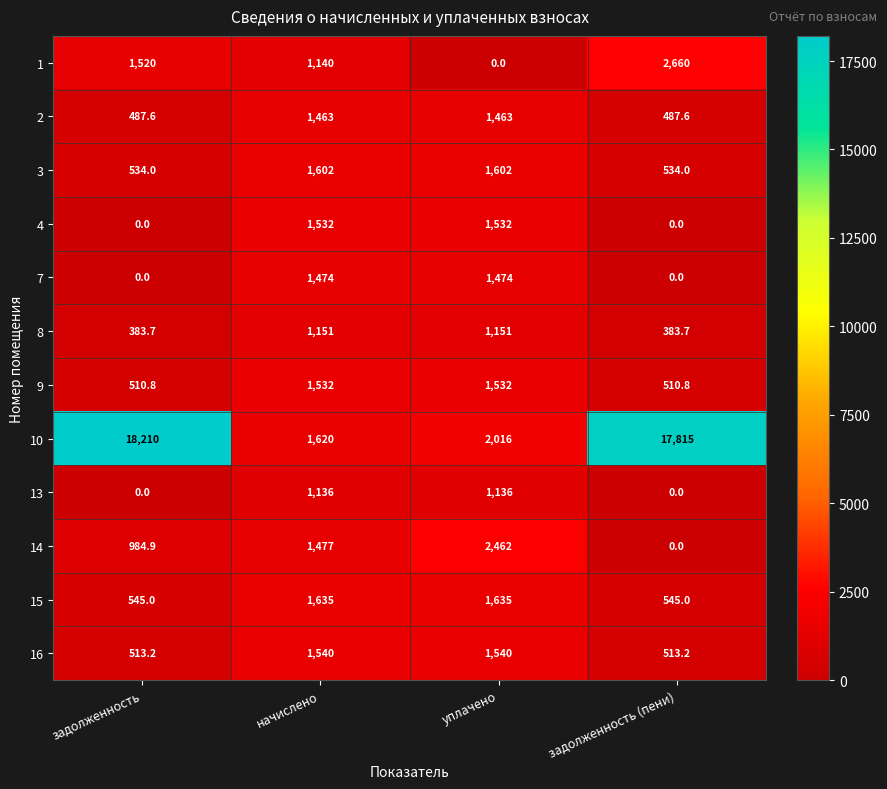

The value of 10 at задолженность is 11313.1. True or false?

False